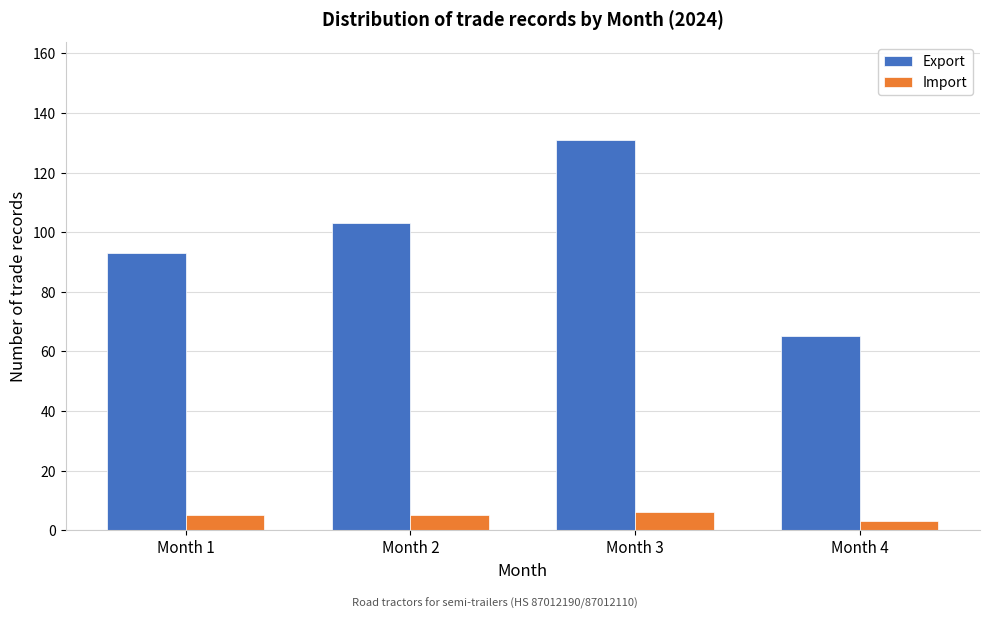

Reading left to right, extract all data points from this chart.

Export: 93	103	131	65
Import: 5	5	6	3